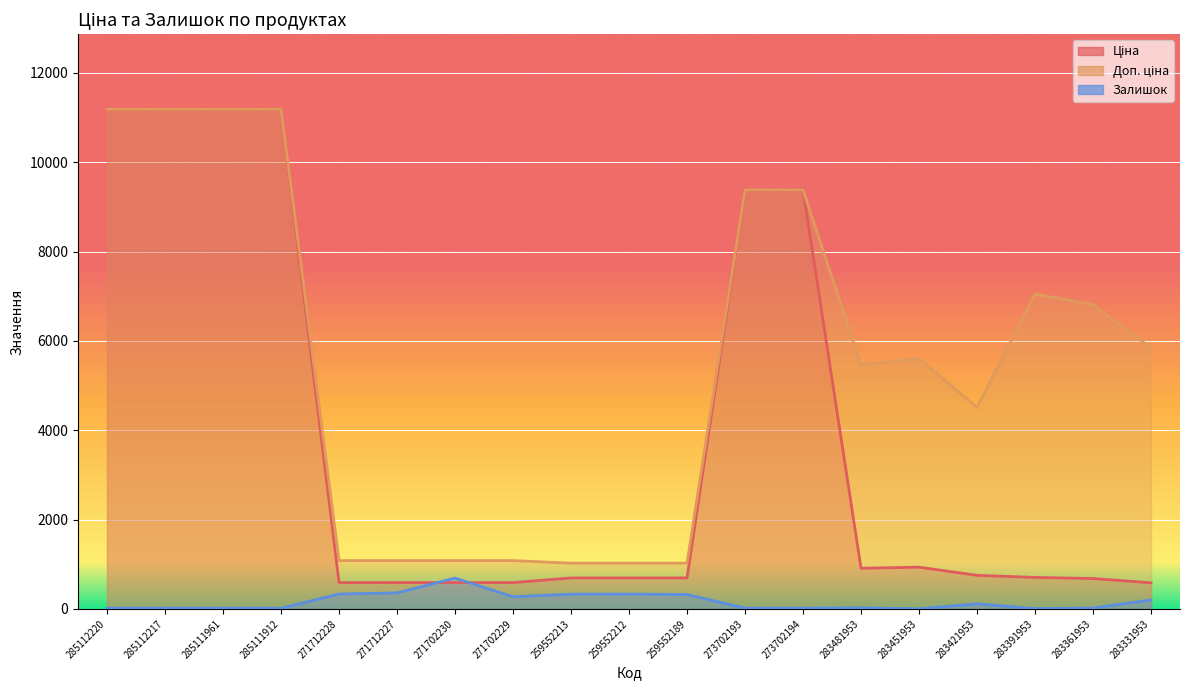

At which category does the chart reach its minimum across all series?

283451953